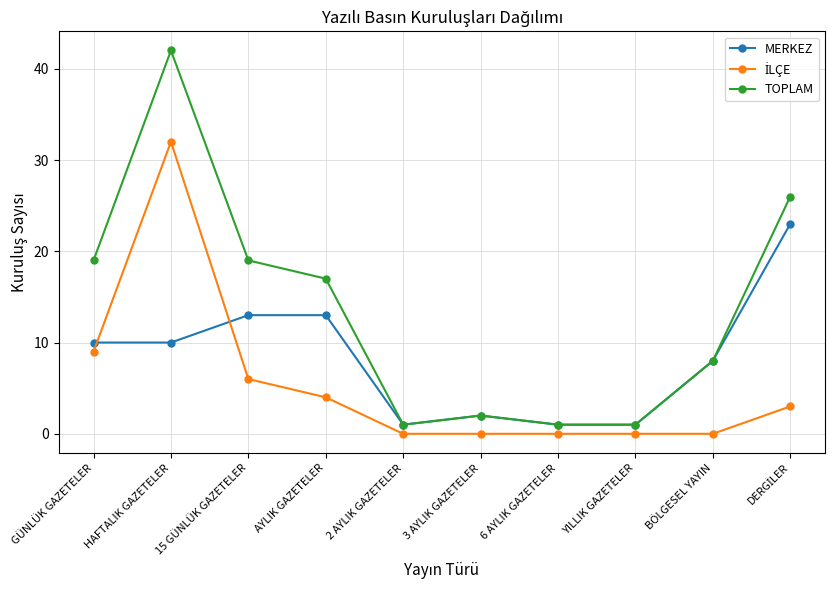

What is the label of the 4th point from the left?

AYLIK GAZETELER